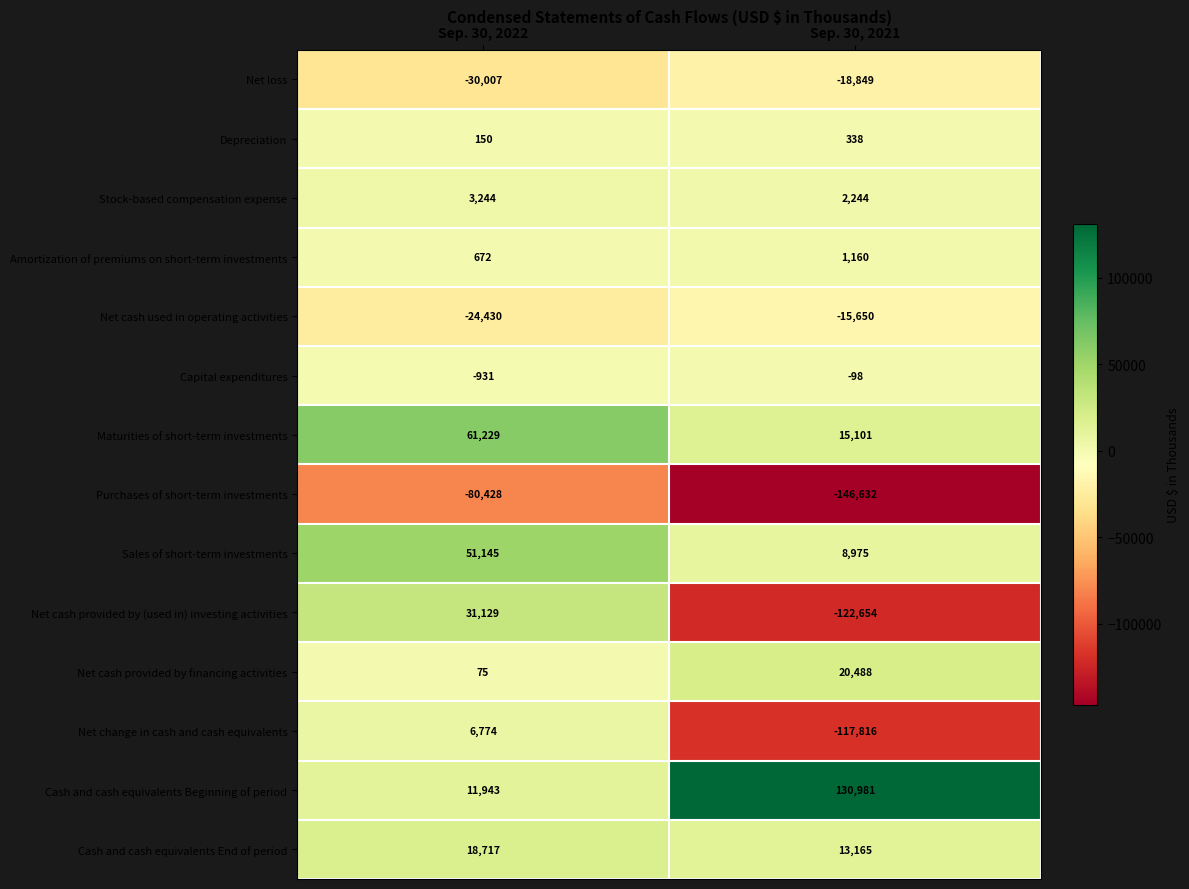

Reading left to right, extract all data points from this chart.

Net loss: Sep. 30, 2022=-30007	Sep. 30, 2021=-18849
Depreciation: Sep. 30, 2022=150	Sep. 30, 2021=338
Stock-based compensation expense: Sep. 30, 2022=3244	Sep. 30, 2021=2244
Amortization of premiums on short-term investments: Sep. 30, 2022=672	Sep. 30, 2021=1160
Net cash used in operating activities: Sep. 30, 2022=-24430	Sep. 30, 2021=-15650
Capital expenditures: Sep. 30, 2022=-931	Sep. 30, 2021=-98
Maturities of short-term investments: Sep. 30, 2022=61229	Sep. 30, 2021=15101
Purchases of short-term investments: Sep. 30, 2022=-80428	Sep. 30, 2021=-146632
Sales of short-term investments: Sep. 30, 2022=51145	Sep. 30, 2021=8975
Net cash provided by (used in) investing activities: Sep. 30, 2022=31129	Sep. 30, 2021=-122654
Net cash provided by financing activities: Sep. 30, 2022=75	Sep. 30, 2021=20488
Net change in cash and cash equivalents: Sep. 30, 2022=6774	Sep. 30, 2021=-117816
Cash and cash equivalents Beginning of period: Sep. 30, 2022=11943	Sep. 30, 2021=130981
Cash and cash equivalents End of period: Sep. 30, 2022=18717	Sep. 30, 2021=13165